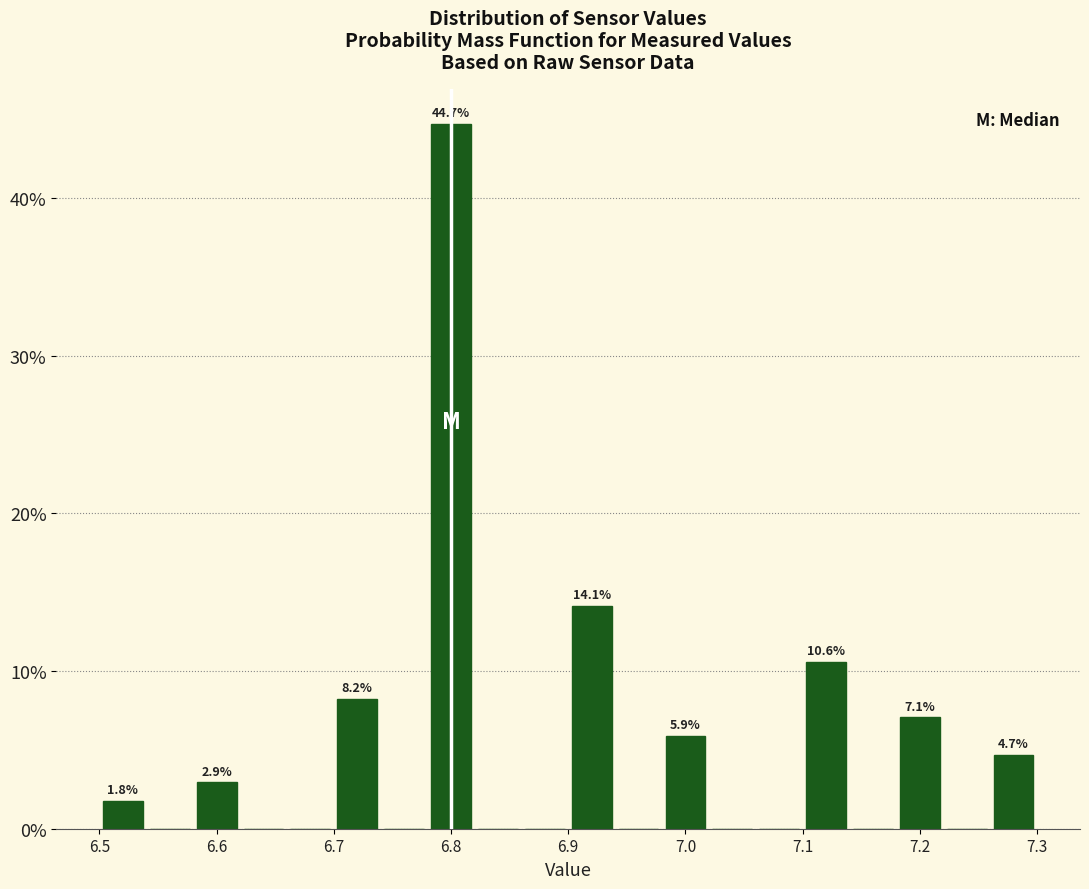

Which range on the x-axis has the tallest bar?

6.78 to 6.82